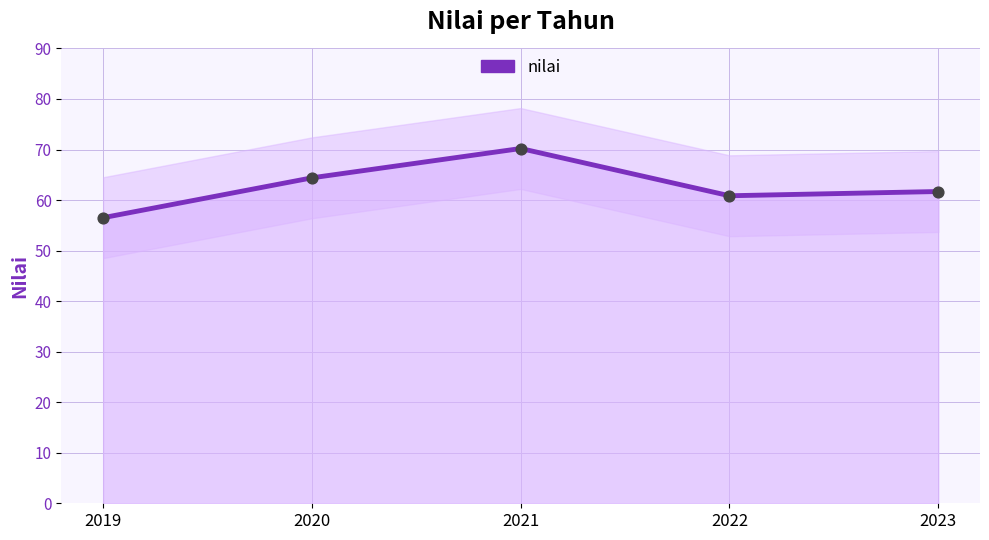

Between 2021 and 2019, which is larger?

2021